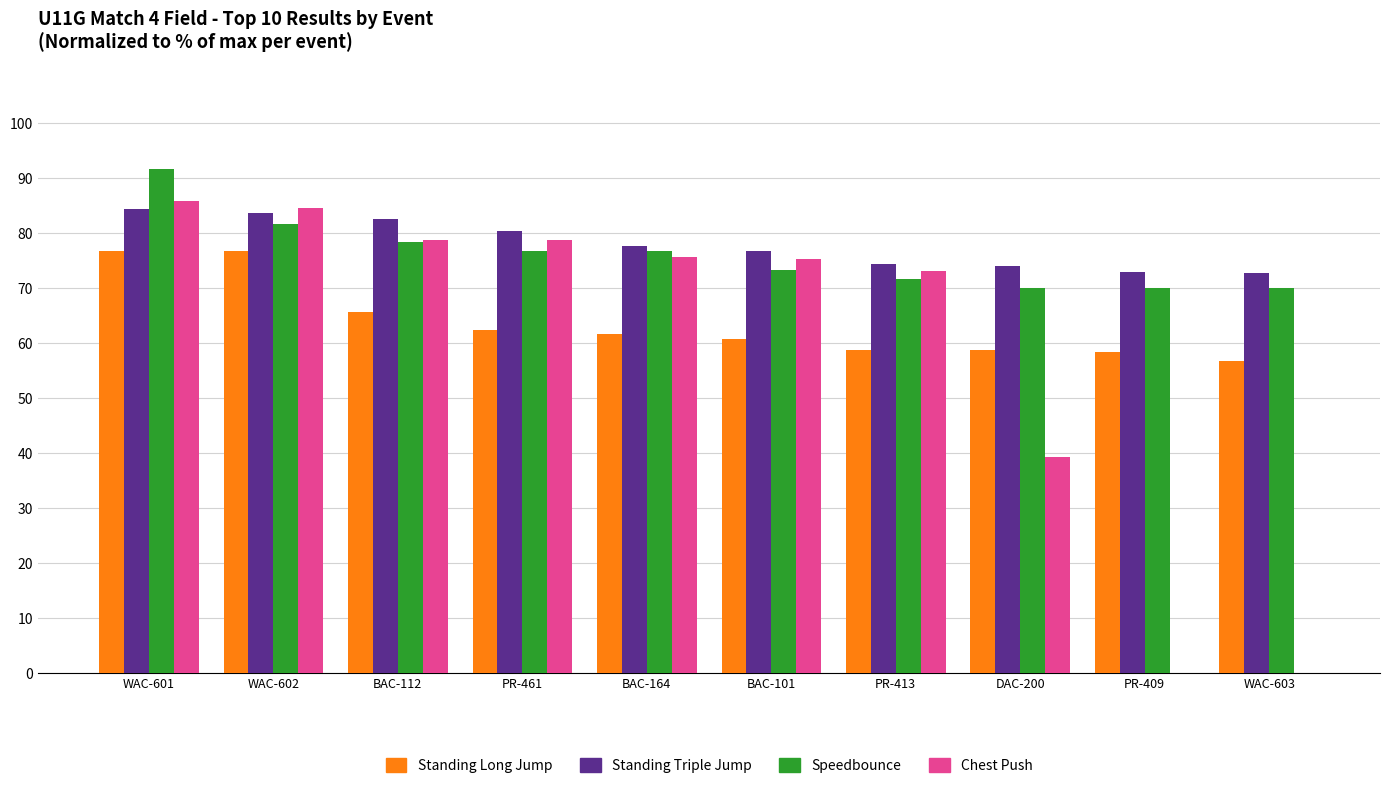

True or false: Standing Triple Jump has a value of 121.7 at WAC-602.

False